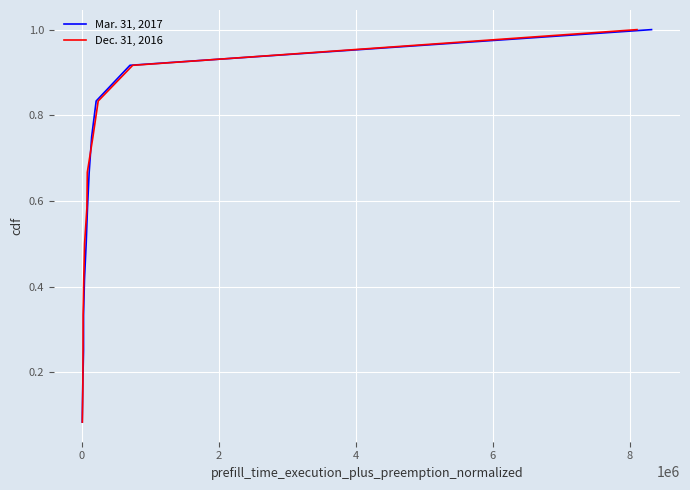

What is the highest value of the Dec. 31, 2016 series?

1.0